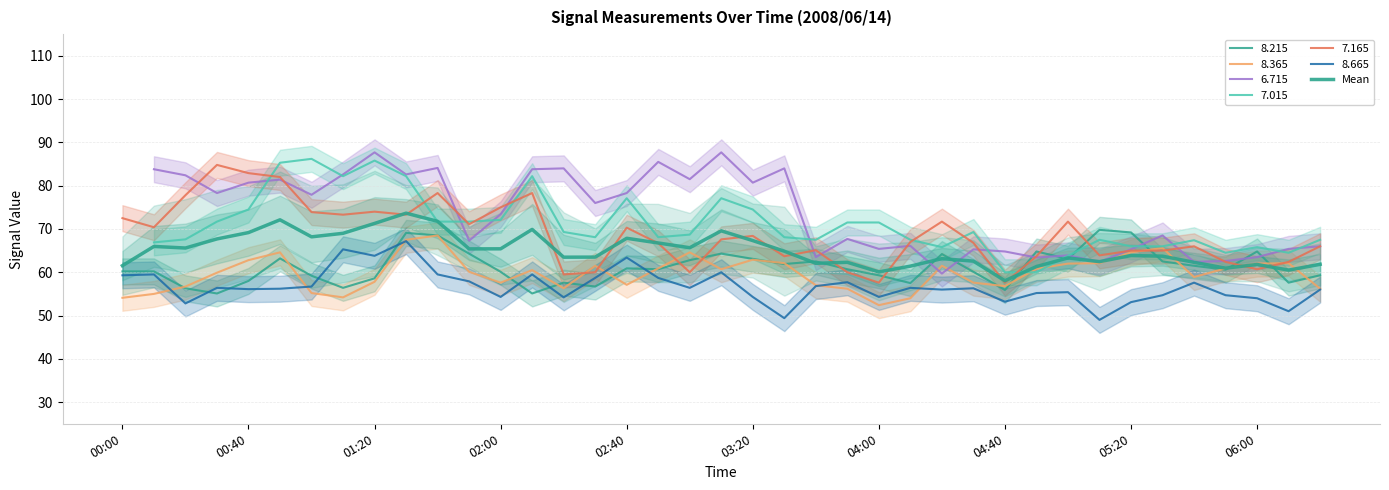

The value at 02:00 is 65.4. True or false?

True